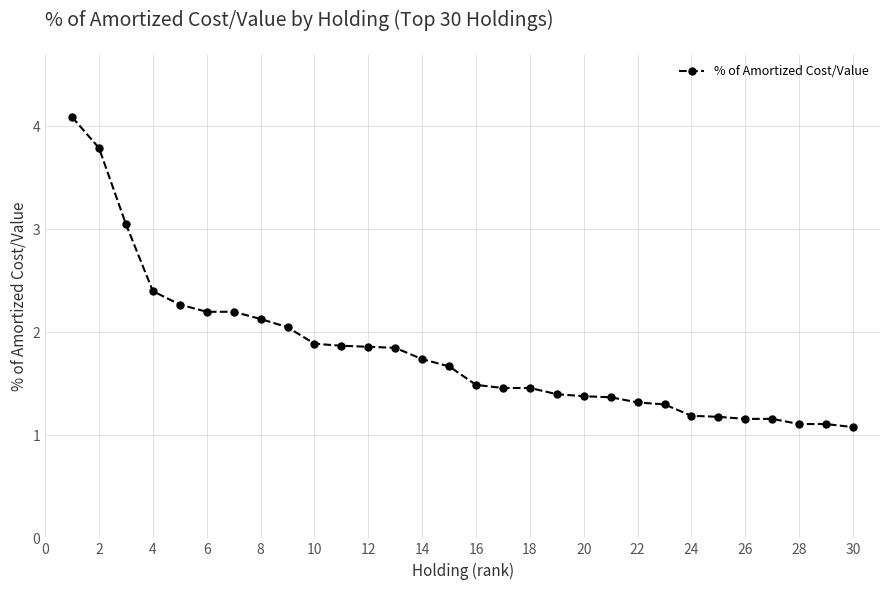

What is the value of the 16th point from the left?

1.5